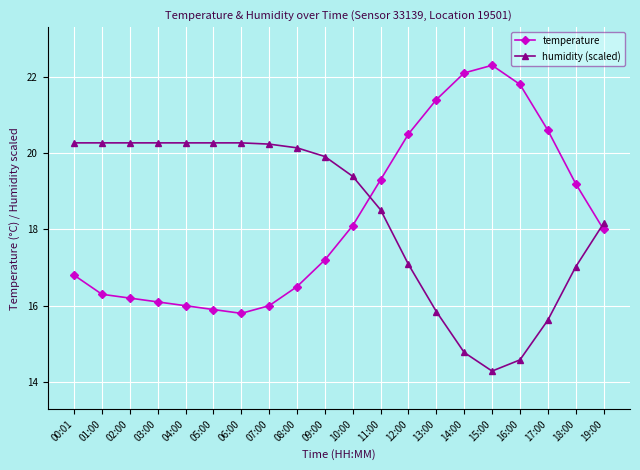

Is this an area chart (filled region under the line)?

No